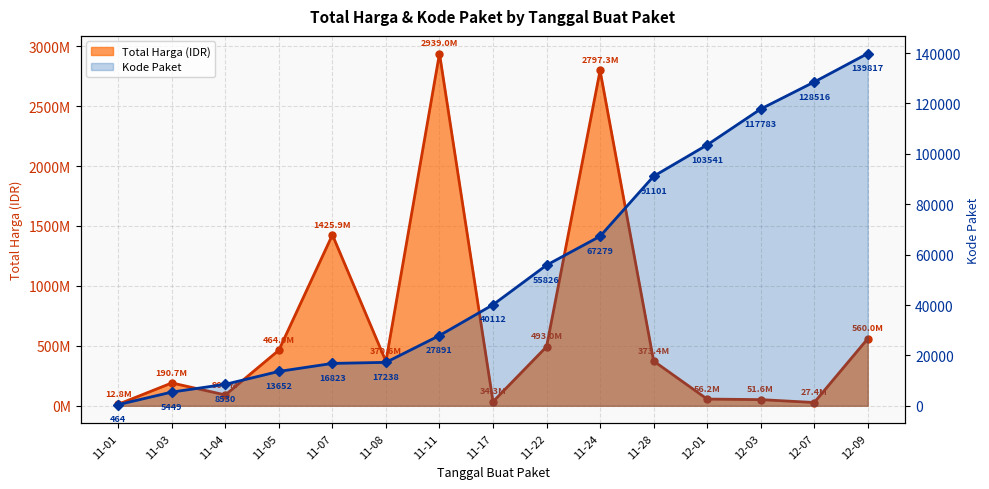

Where does the Kode Paket series first go above 40112?

11-22